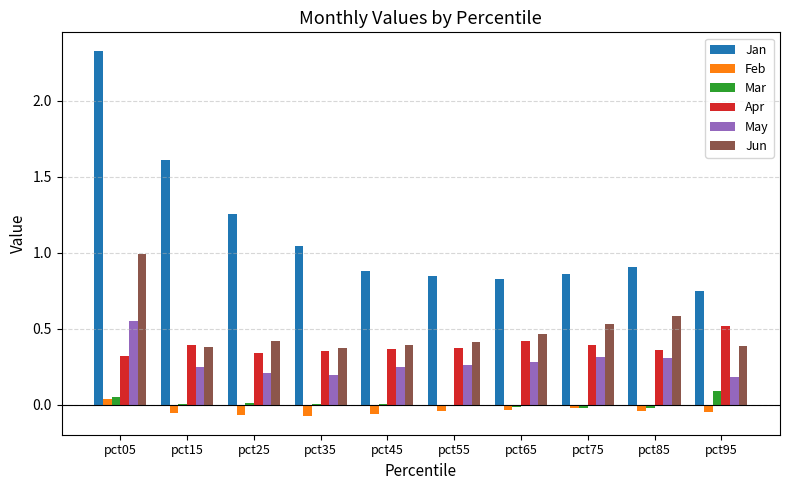

Which category has the highest value across all series?

pct05